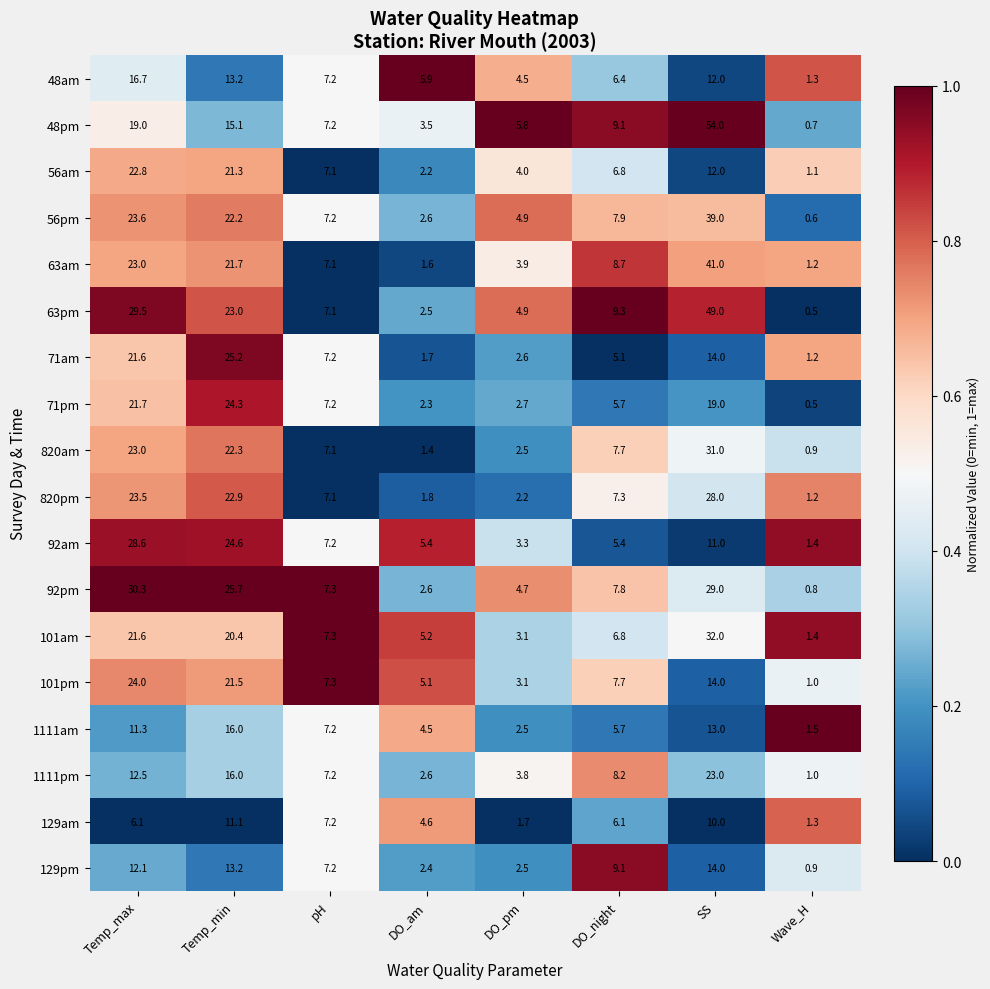

What is the difference between the maximum and second lowest values in the 71am series?

23.5